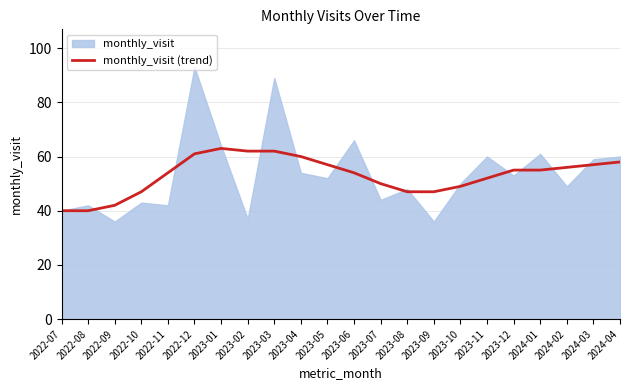

The monthly_visit (trend) series shows 49 at 2023-10. True or false?

True